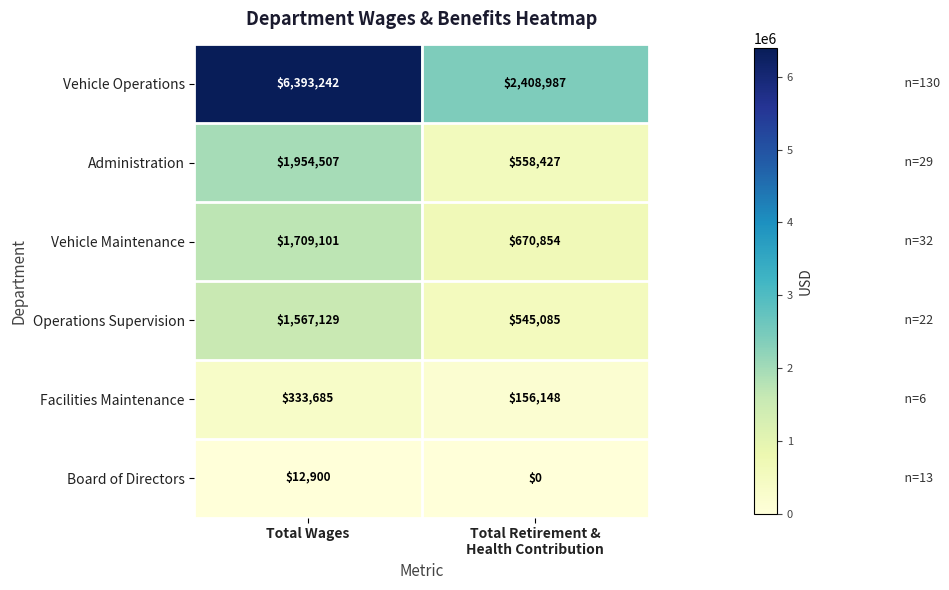

Is it true that Vehicle Maintenance equals 485800 at Total Wages?

False